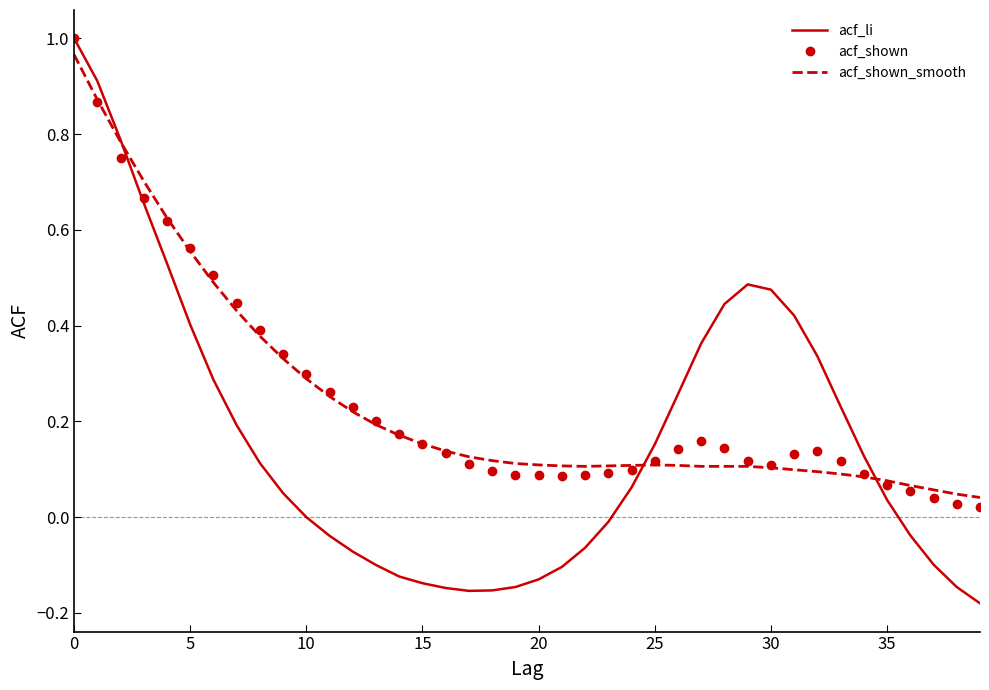

Which series has the widest spread of values?

acf_li